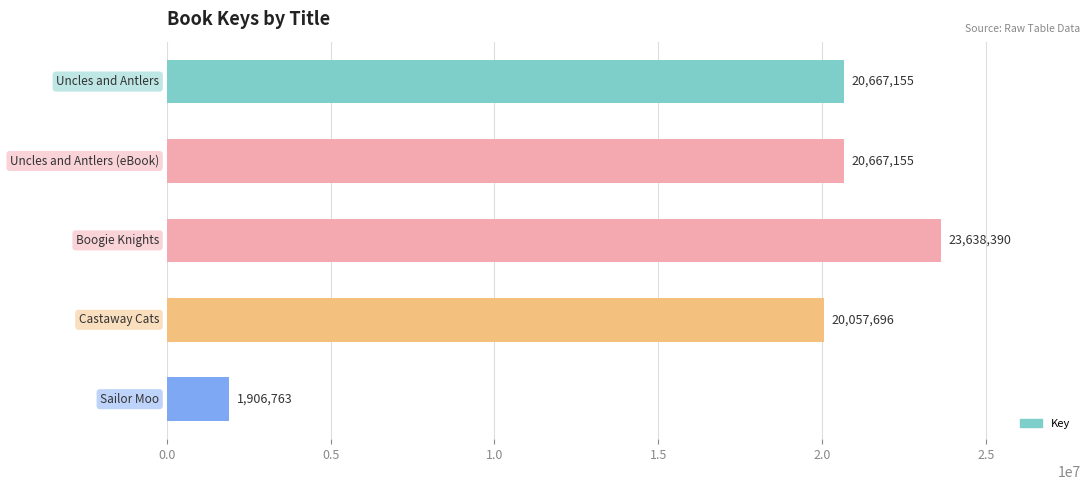

What is the value of the 4th bar from the top?

20057696